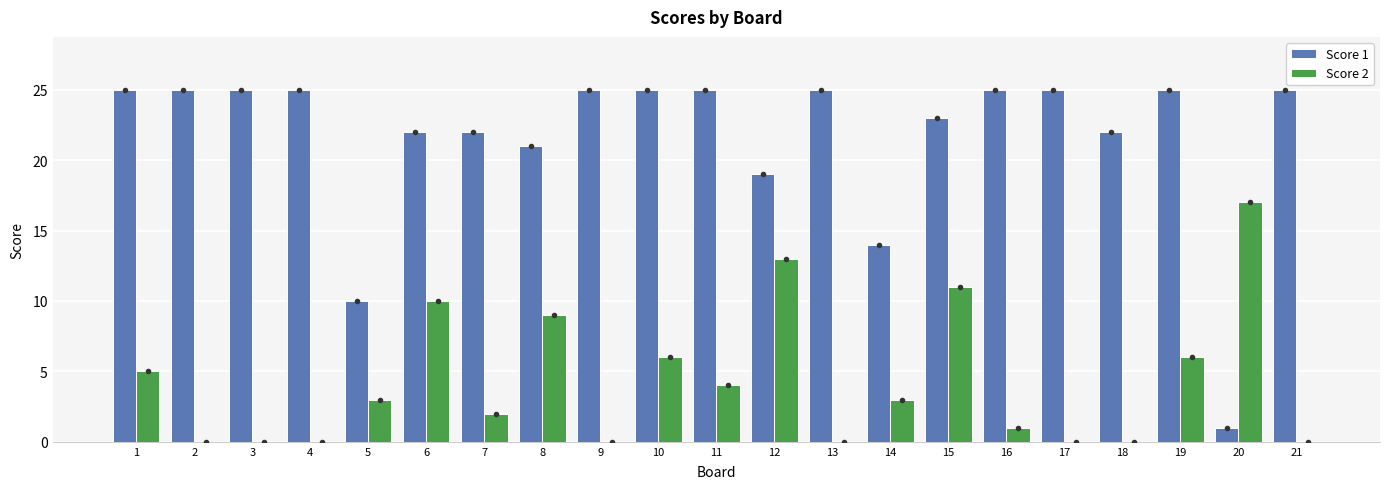

Which series has the largest total across all categories?

Score 1